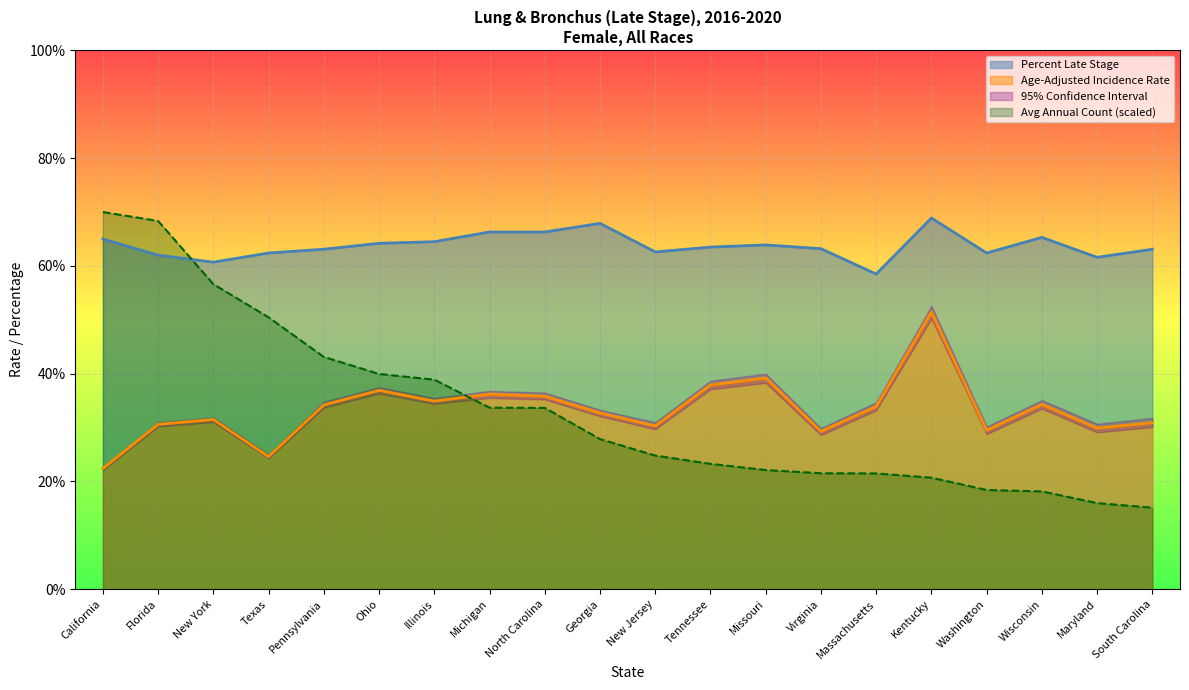

Between New Jersey and Georgia, which is larger?

Georgia